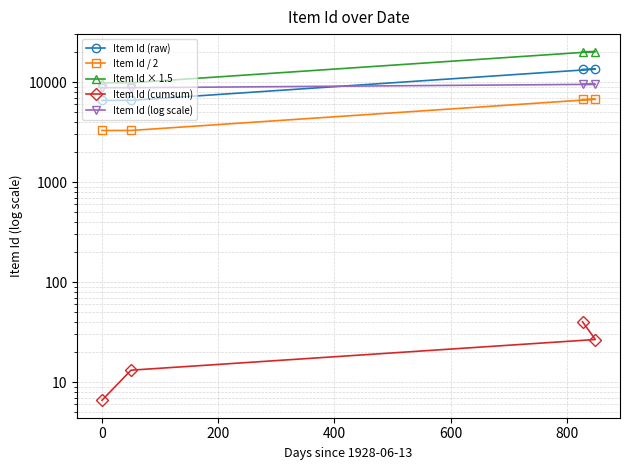

What are all the series names shown in the legend?

Item Id (raw), Item Id / 2, Item Id × 1.5, Item Id (cumsum), Item Id (log scale)